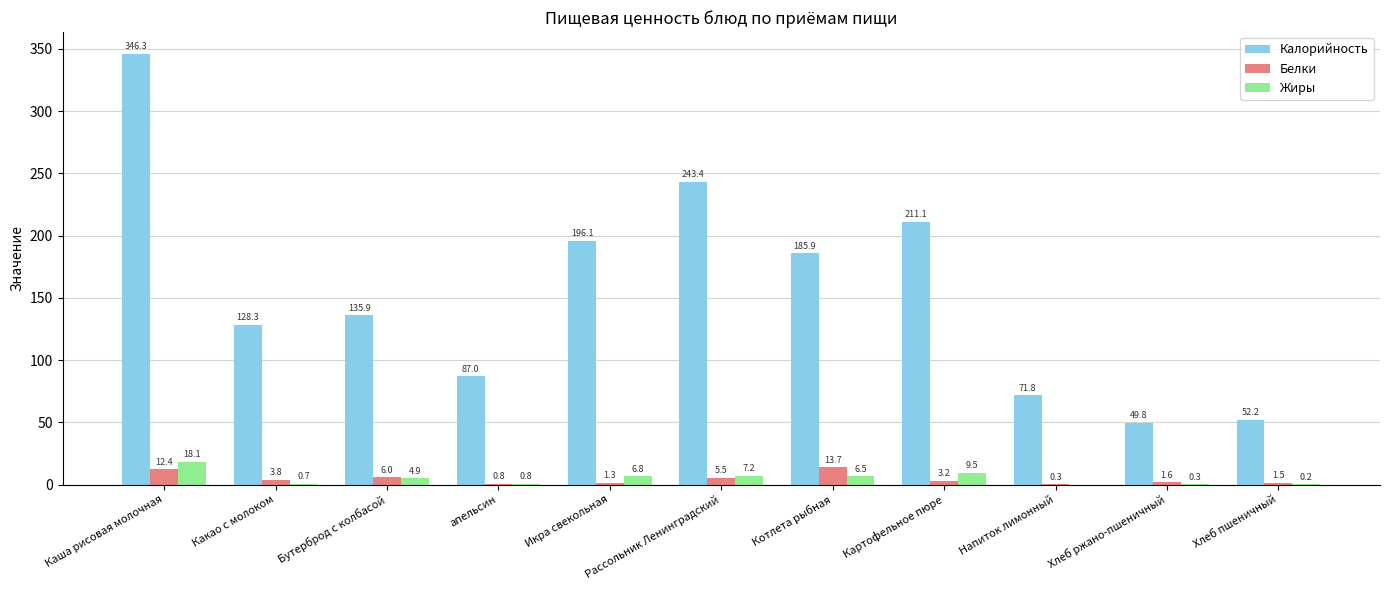

What are all the series names shown in the legend?

Калорийность, Белки, Жиры